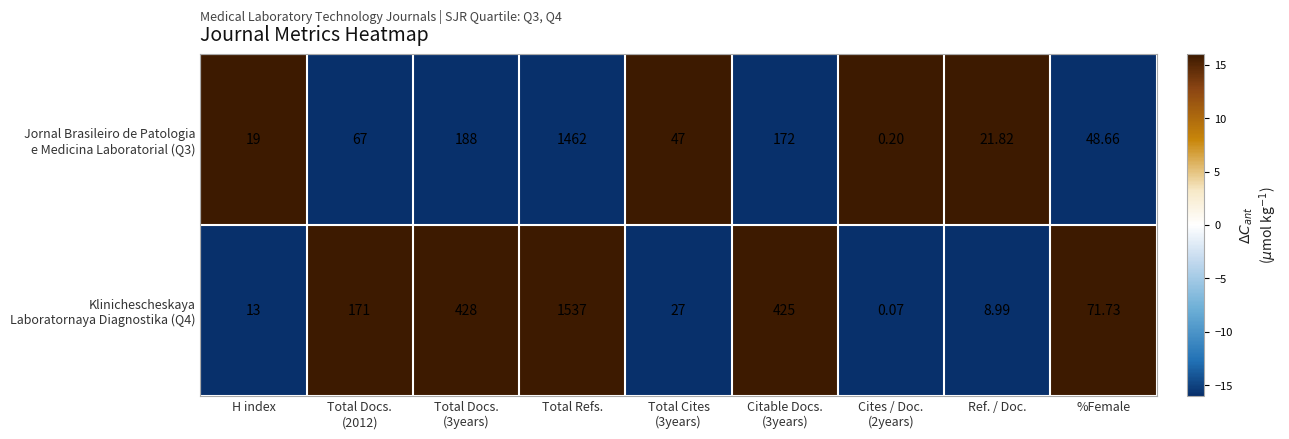

At which category is the sum across all series the highest?

Total Refs.